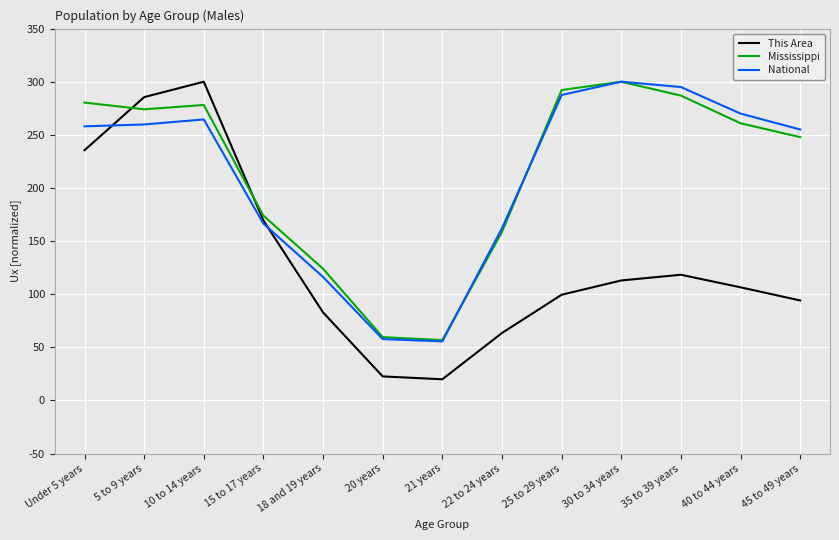

The Mississippi series shows 14.2 at 20 years. True or false?

False